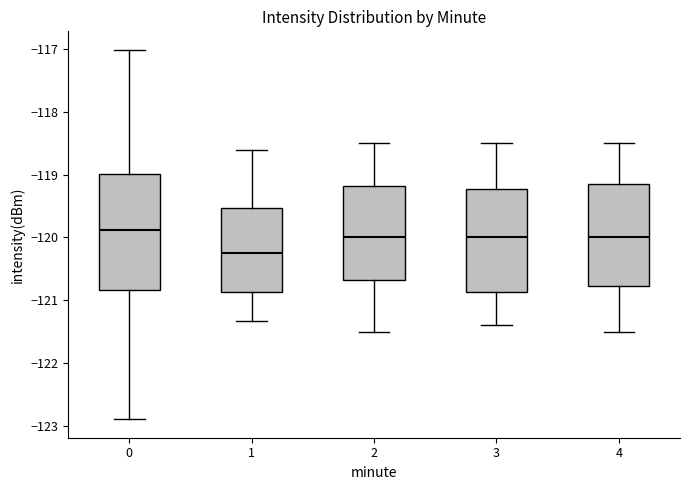

Which box has the highest median line?

0